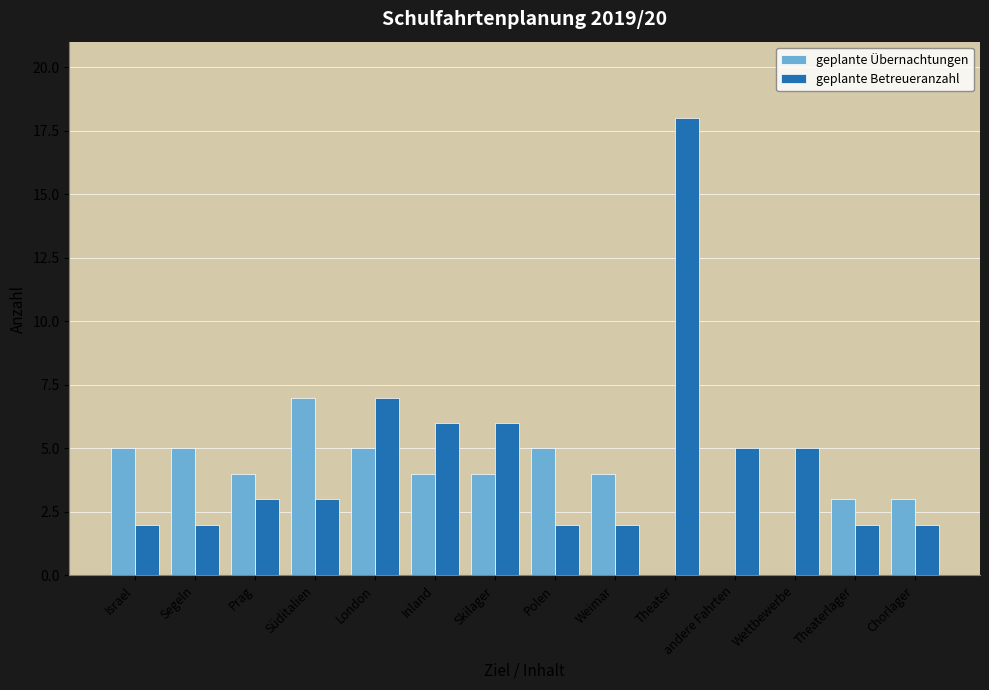

Reading left to right, what are all the values shown in this chart?

geplante Übernachtungen: Israel=5	Segeln=5	Prag=4	Süditalien=7	London=5	Inland=4	Skilager=4	Polen=5	Weimar=4	Theater=0	andere Fahrten=0	Wettbewerbe=0	Theaterlager=3	Chorlager=3
geplante Betreueranzahl: Israel=2	Segeln=2	Prag=3	Süditalien=3	London=7	Inland=6	Skilager=6	Polen=2	Weimar=2	Theater=18	andere Fahrten=5	Wettbewerbe=5	Theaterlager=2	Chorlager=2